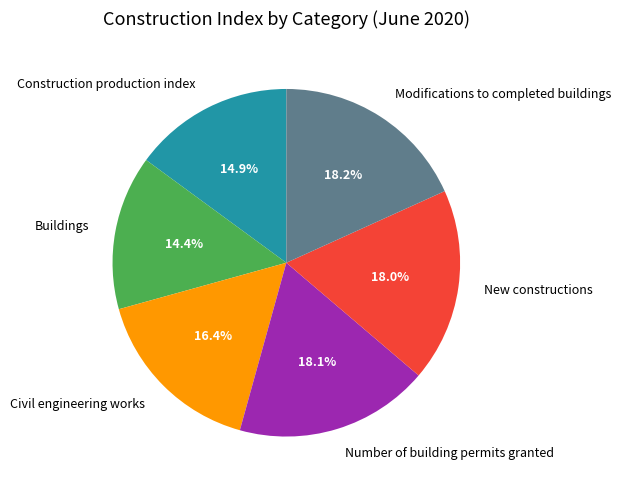

Combined, what portion of the pie is Civil engineering works and Construction production index?

31.3%